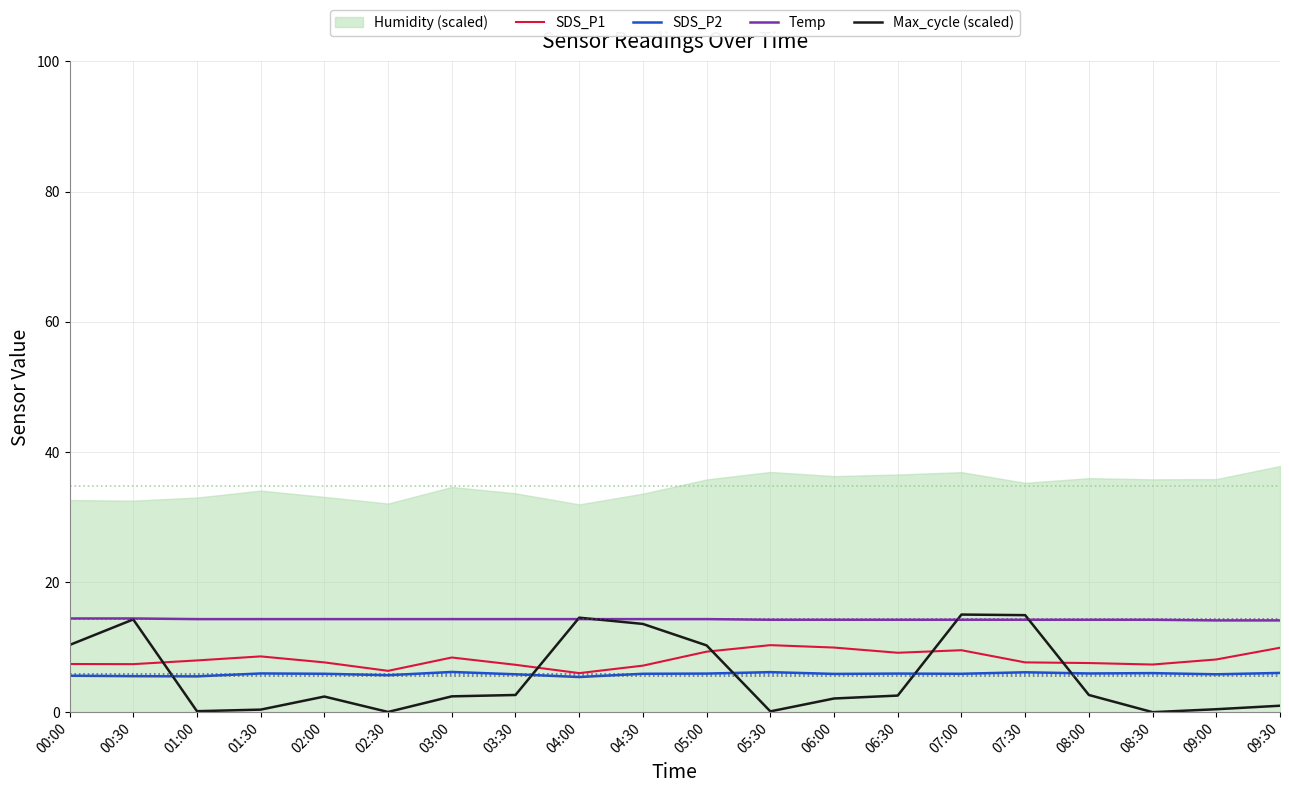

True or false: Temp and SDS_P1 intersect in this chart.

False